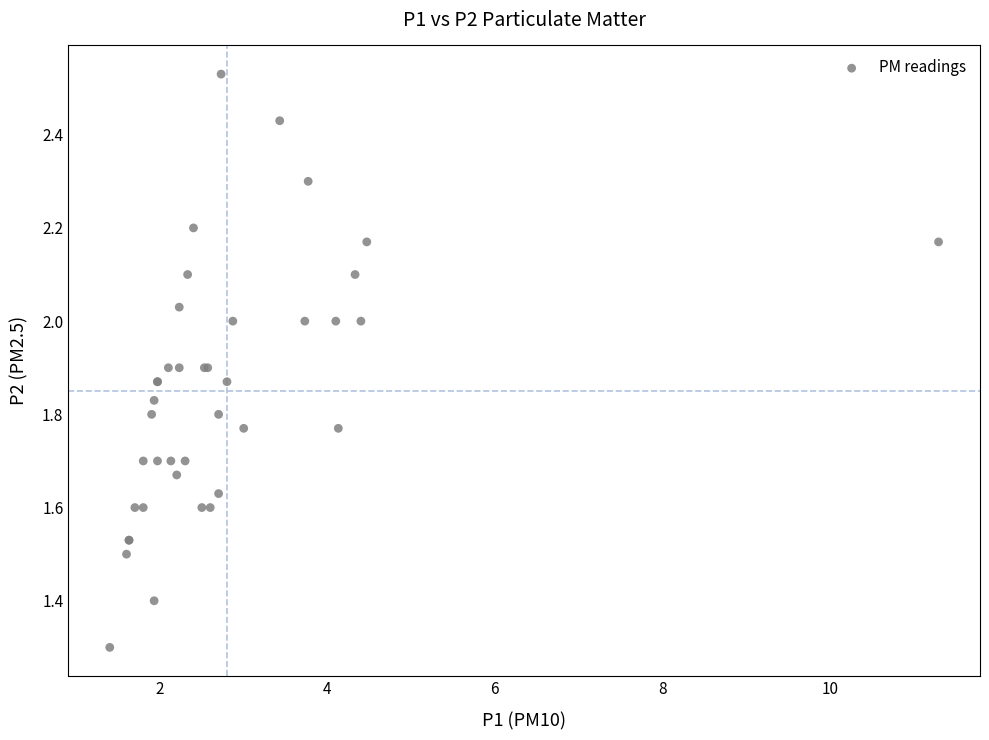

What Y value in the scatter plot is closest to 1?

1.3